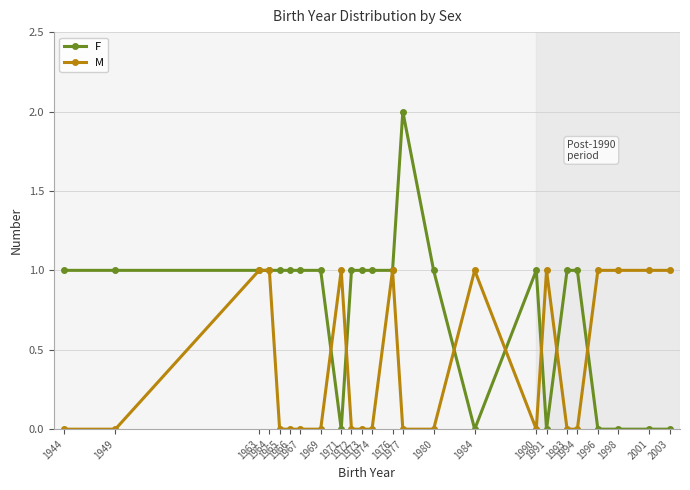

List the series in order of their peak value, lowest first.

M, F